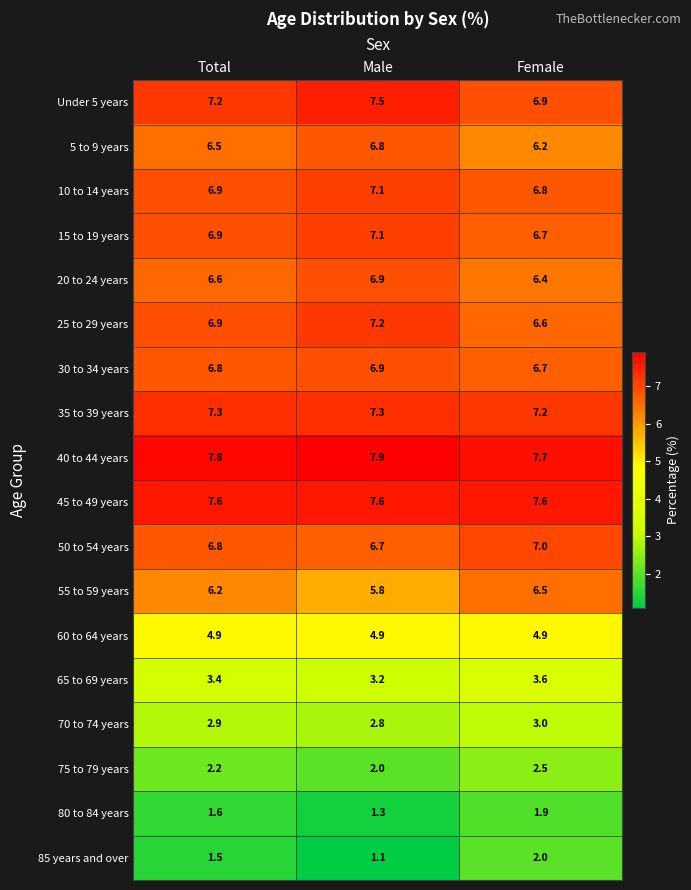

What is the approximate value of 25 to 29 years at Male?

7.2